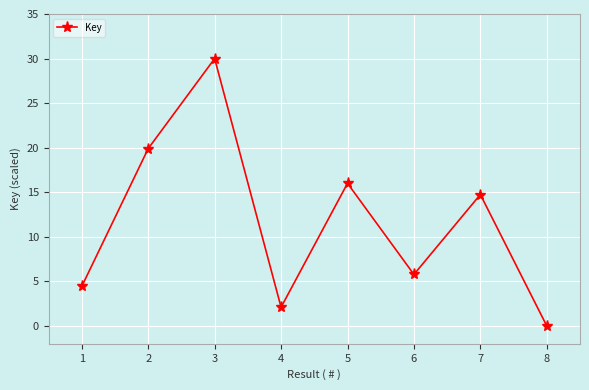

What is the sum of the values at 6 and 4?

7.9